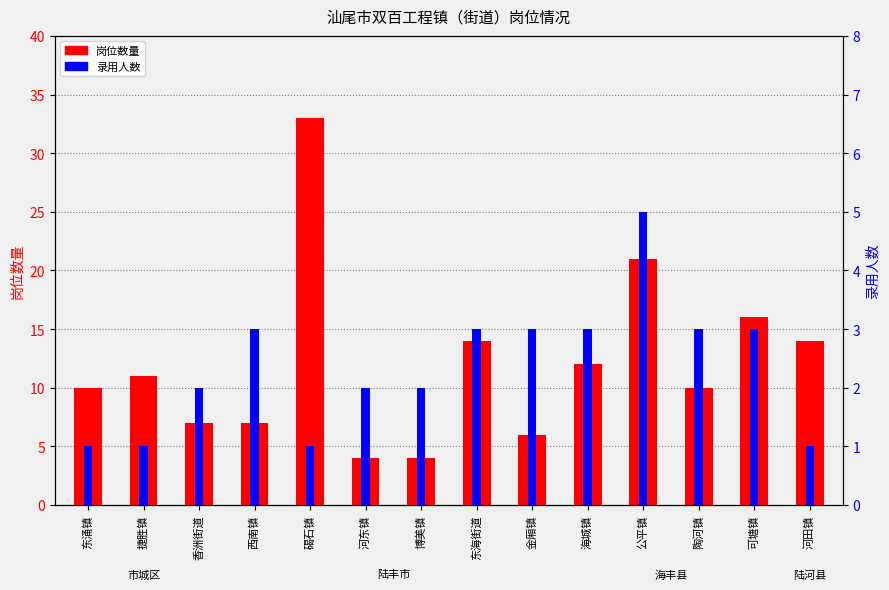

At which category does the chart reach its peak across all series?

碣石镇